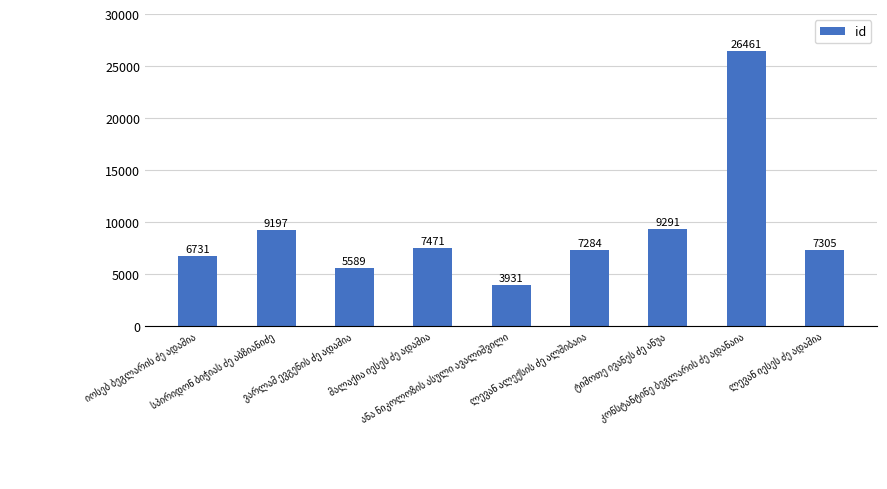

What is the difference between the maximum and minimum values?

22530